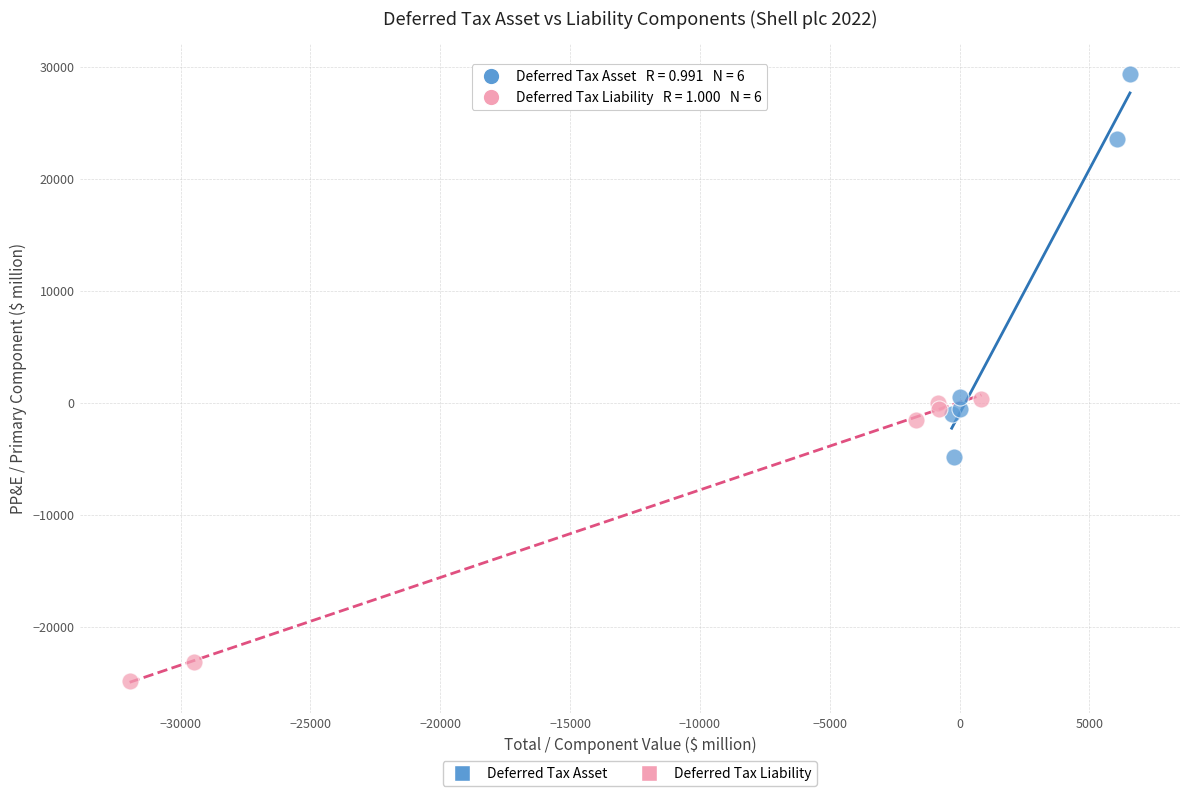

What are all the series names shown in the legend?

Deferred Tax Asset, Deferred Tax Liability